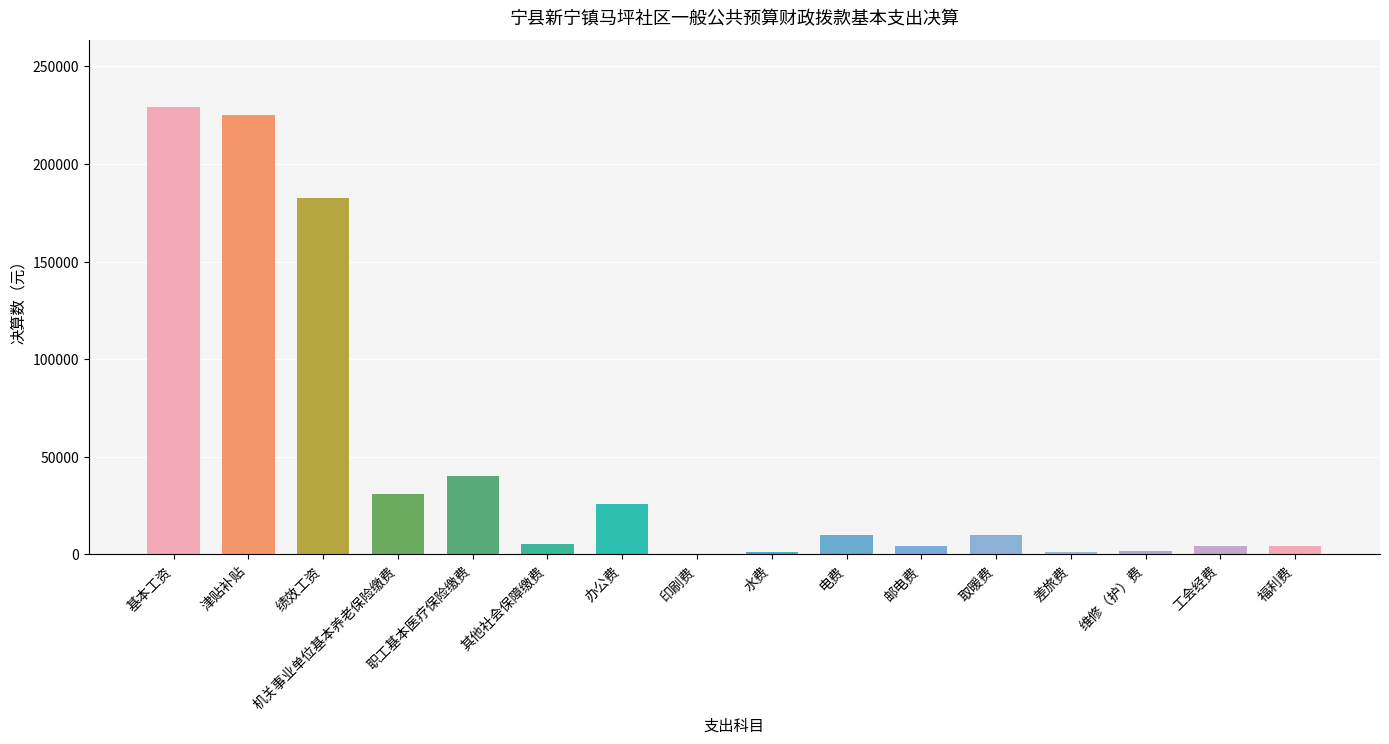

What is the sum of all values?

776380.3